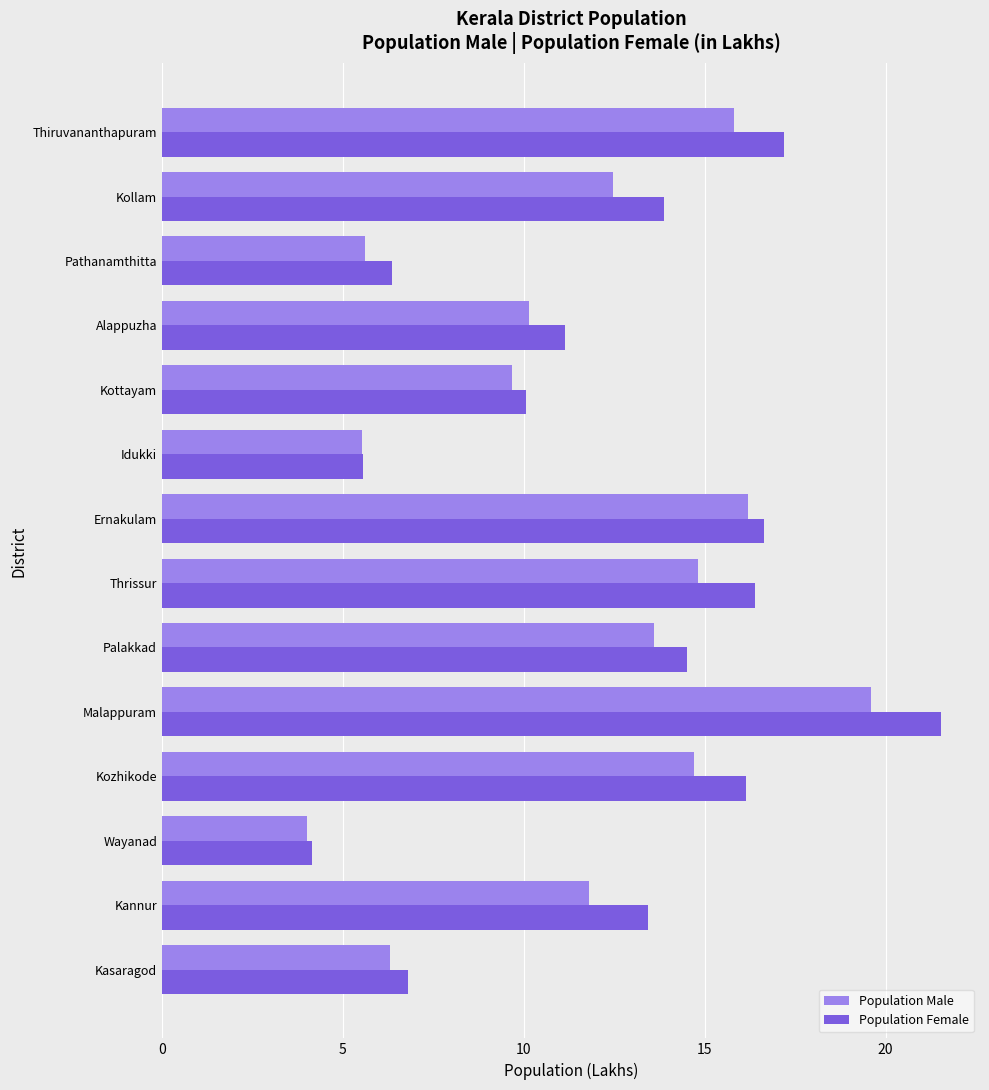

What is the sum of all Population Female values?

173.8